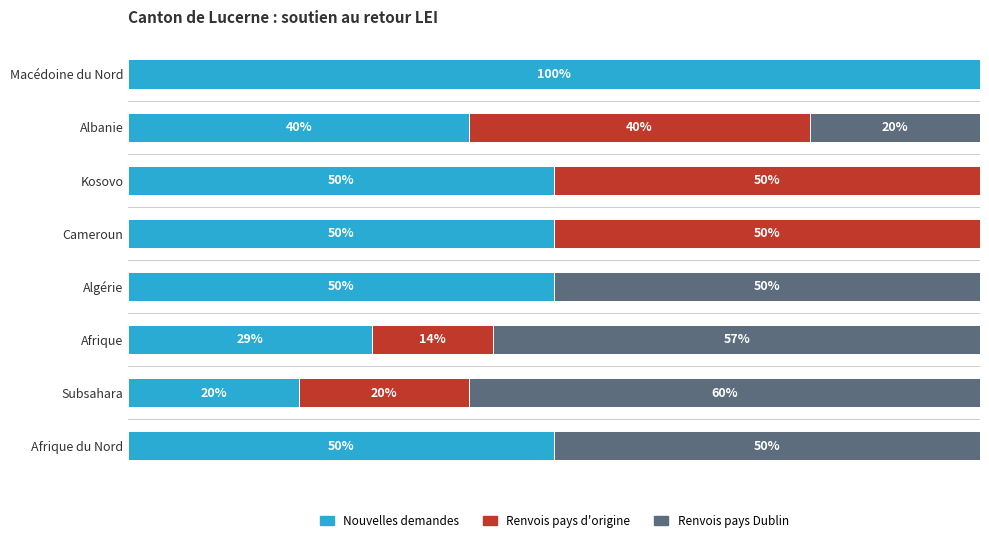

At which label does Nouvelles demandes reach its peak?

Macédoine du Nord